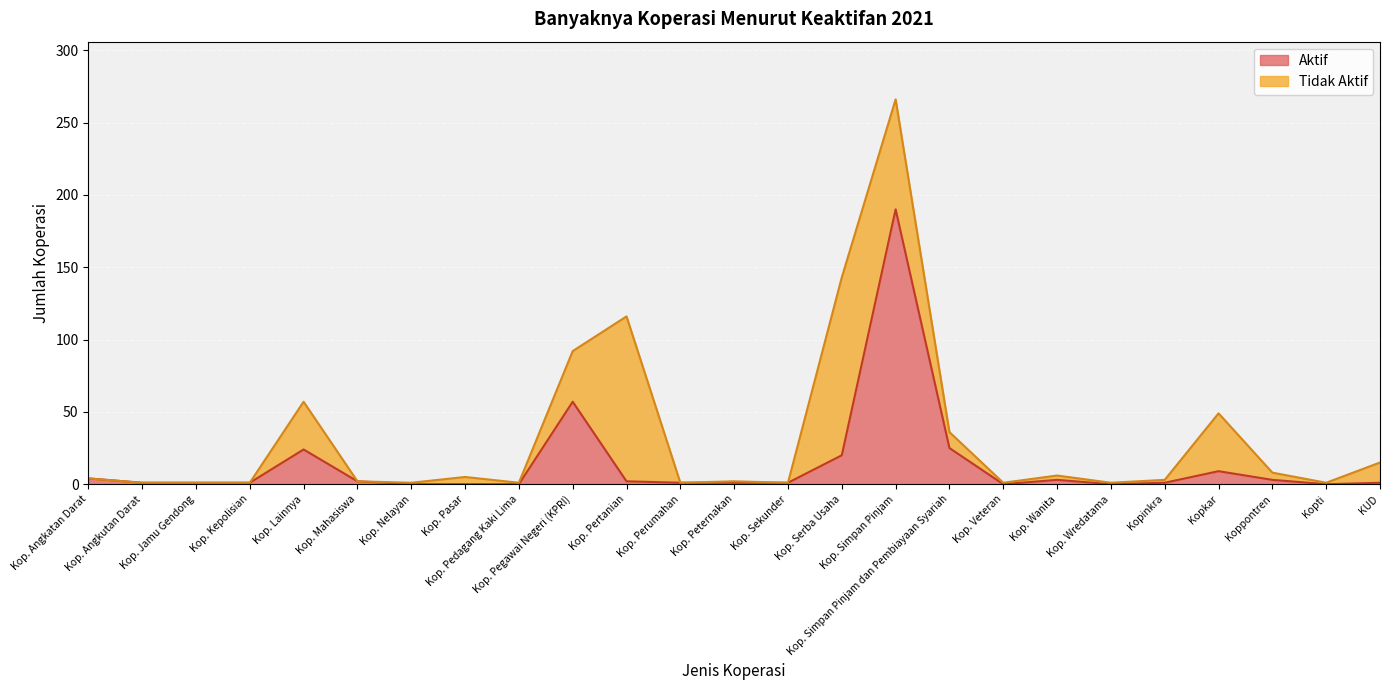

What is the sum of the values at Kopti and Kop. Jamu Gendong?

1